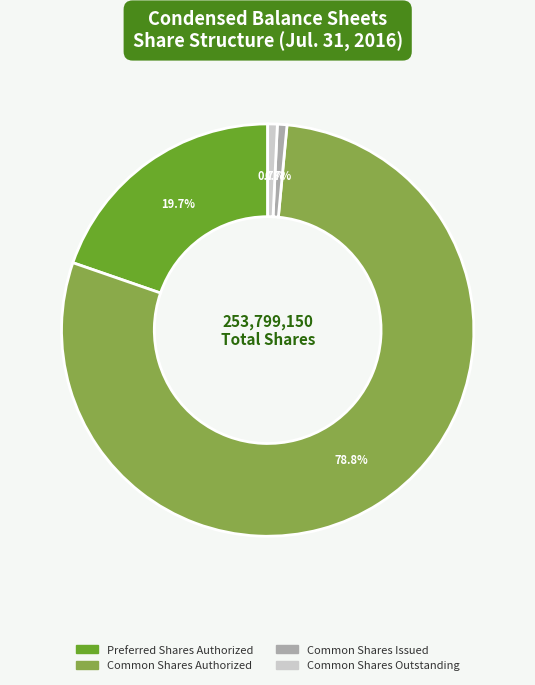

Does any single category account for the majority?

Yes